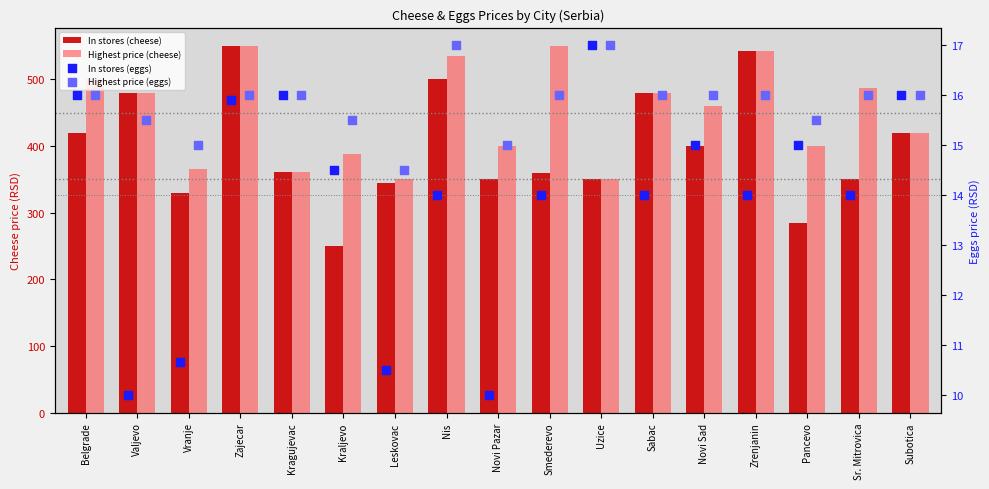

Which series has the largest total across all categories?

Highest price (cheese)